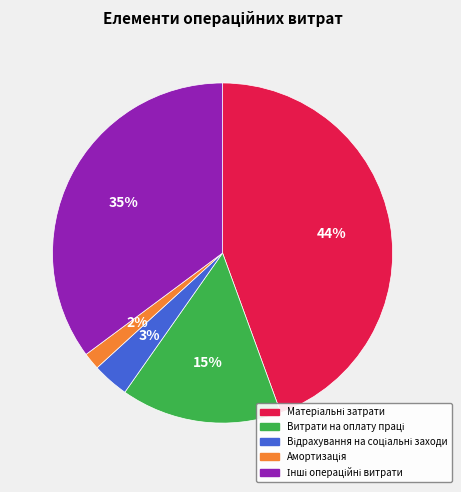

Count the number of slices in the pie.

5